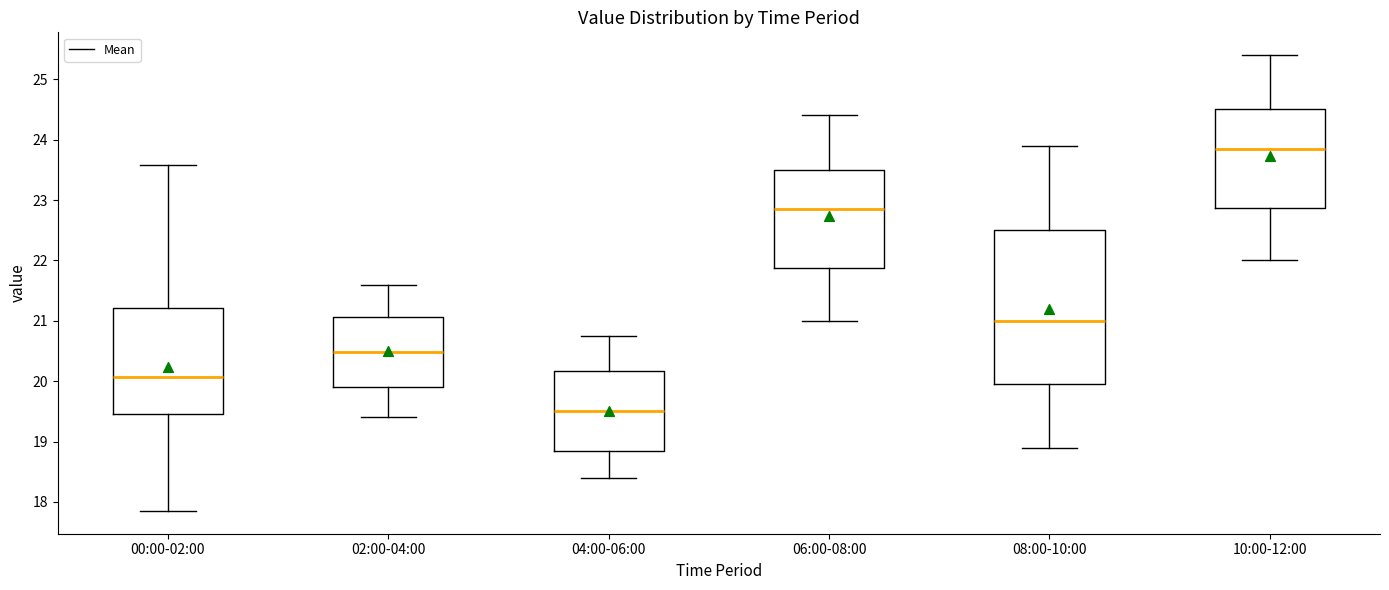

Comparing the boxes themselves (not the whiskers), which one is the tallest?

08:00-10:00